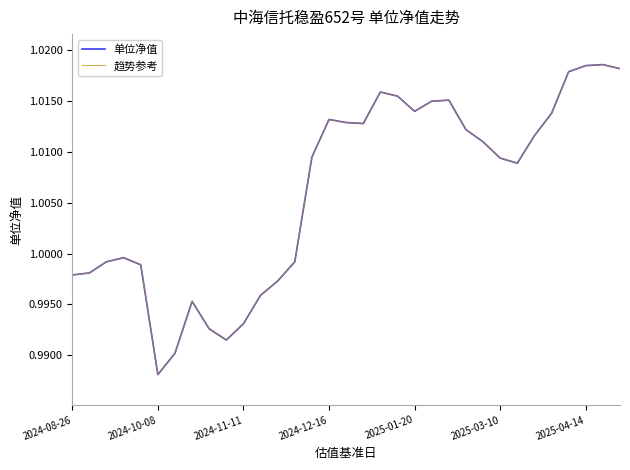

Does the chart have visible grid lines?

No